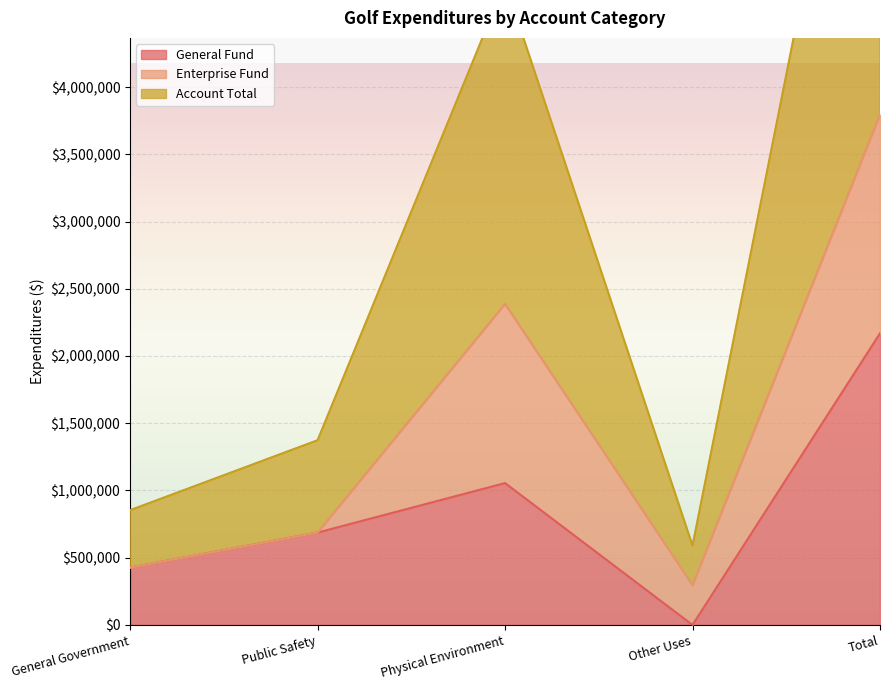

What is the label of the 2nd point from the left?

Public Safety